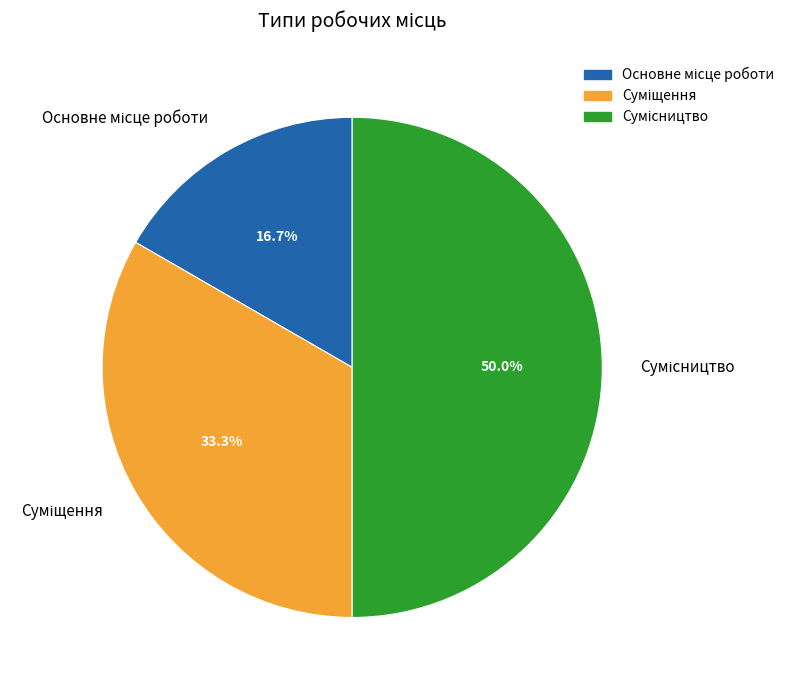

To the nearest percent, what is the difference between the largest and smallest slice percentages?

33%